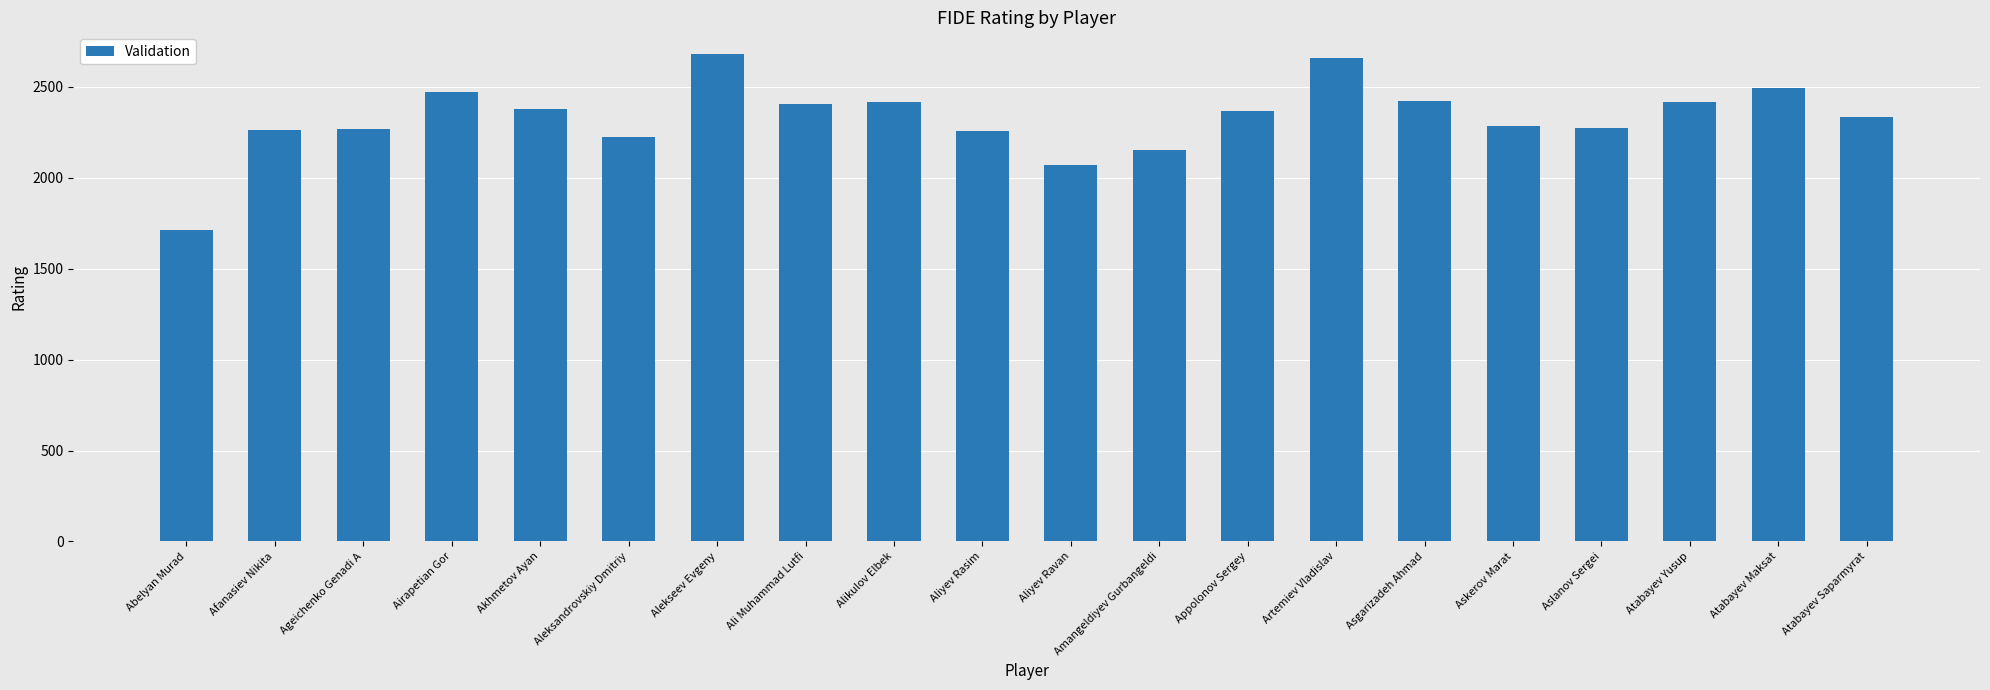

At which category does the chart reach its minimum across all series?

Abelyan Murad